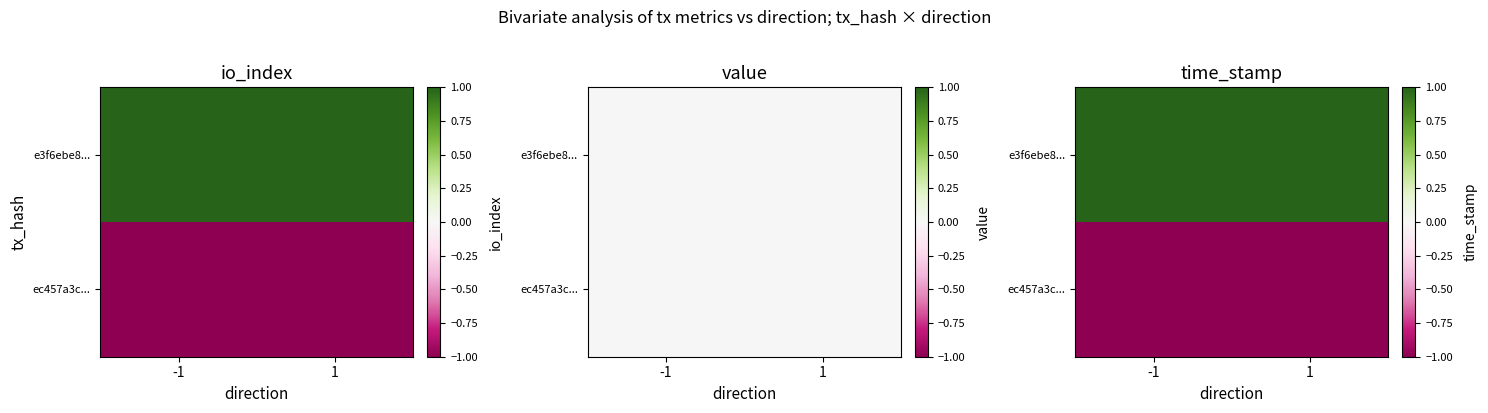

Is it true that ec457a3c... equals -1 at -1?

False